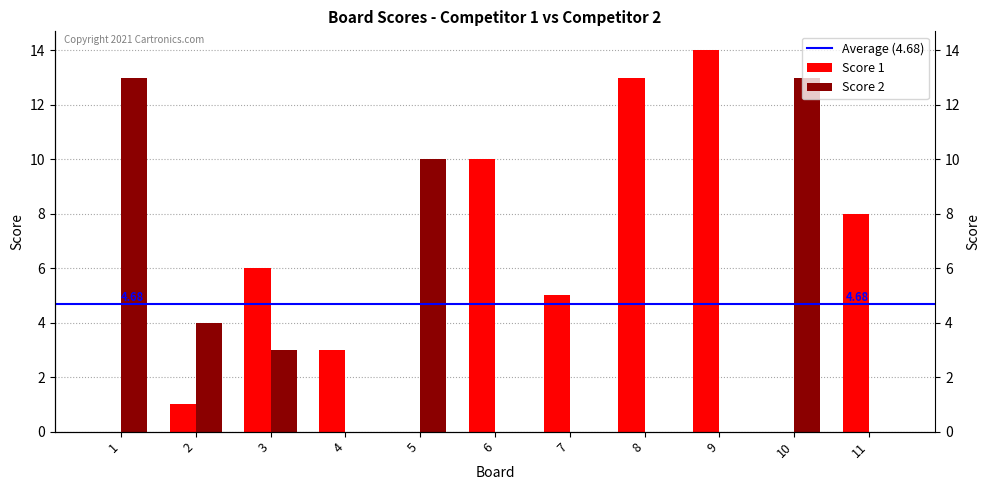

Does the chart contain stacked bars?

No